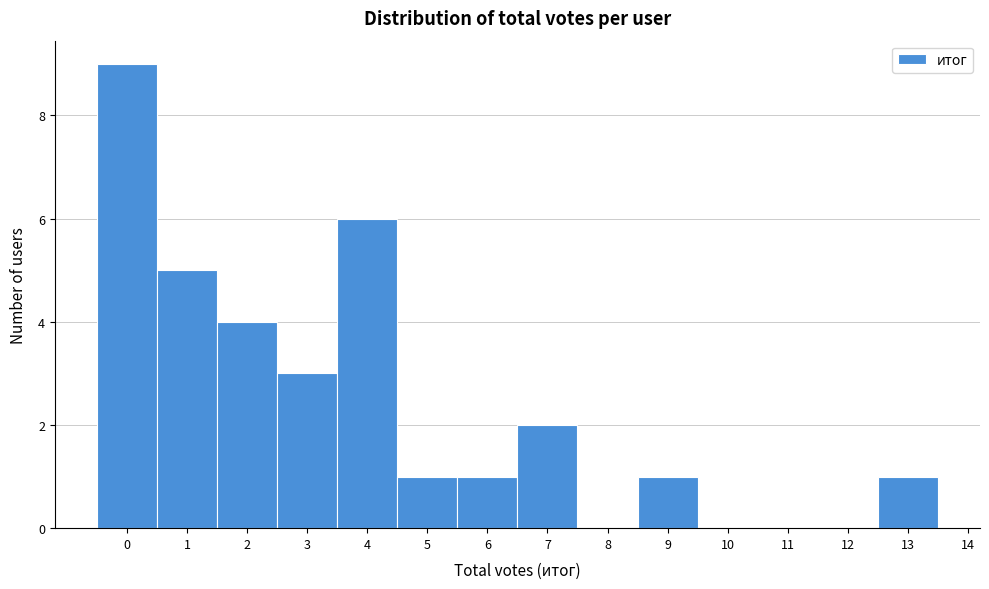

Reading left to right, transcribe this chart: for each bar, give the range it covers on the x-axis and its height. The values are not printed on the chart, so give them approximately, as read against the axis.

-0.5 to 0.5: 9
0.5 to 1.5: 5
1.5 to 2.5: 4
2.5 to 3.5: 3
3.5 to 4.5: 6
4.5 to 5.5: 1
5.5 to 6.5: 1
6.5 to 7.5: 2
7.5 to 8.5: 0
8.5 to 9.5: 1
9.5 to 10.5: 0
10.5 to 11.5: 0
11.5 to 12.5: 0
12.5 to 13.5: 1